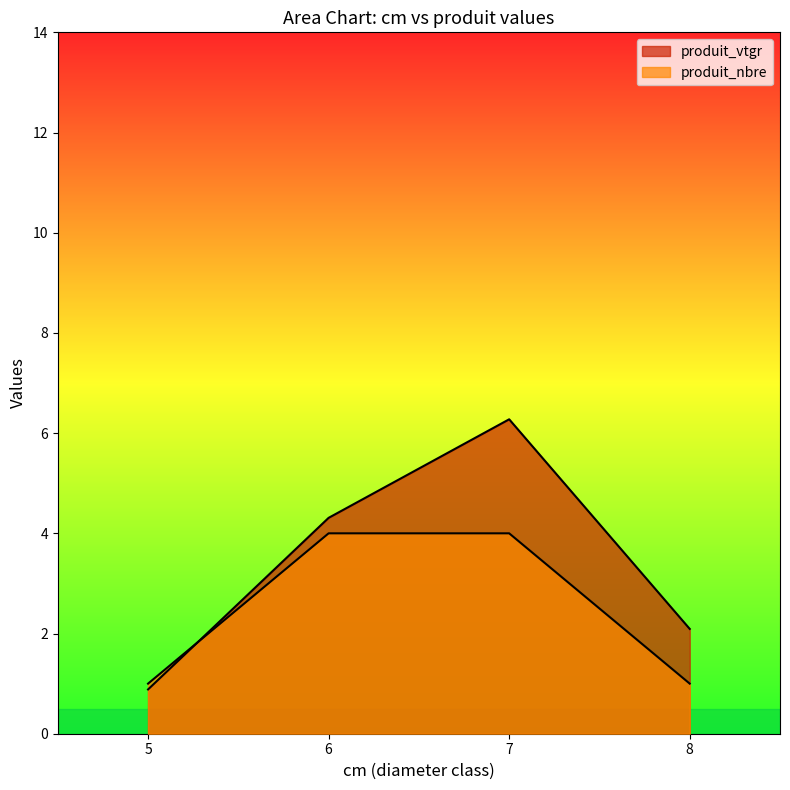

At 6, list the series in order from largest to smallest.

produit_vtgr, produit_nbre